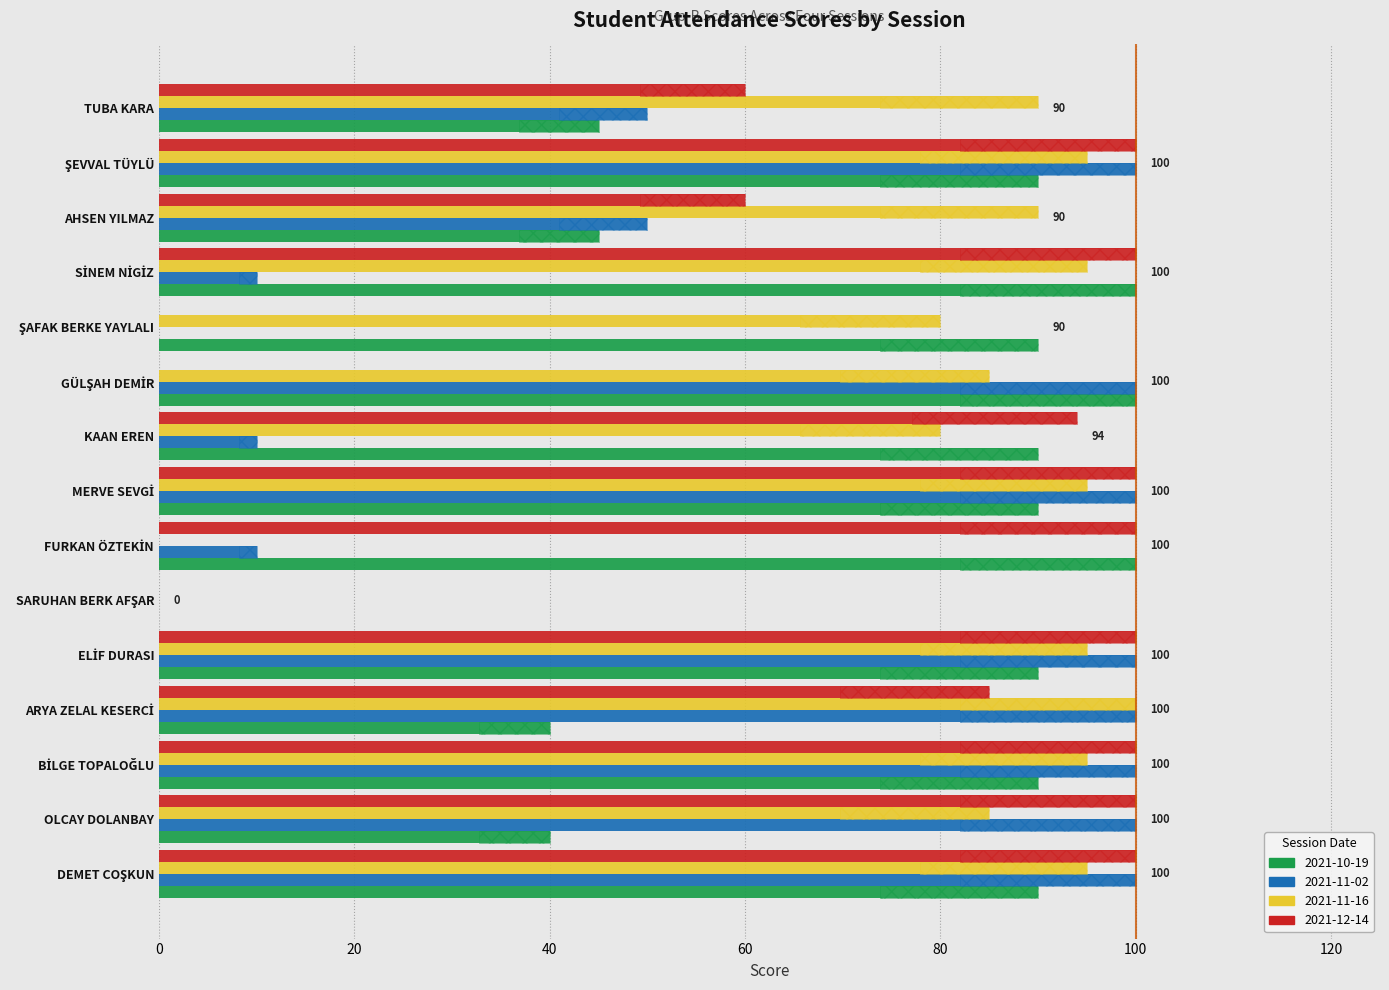

List the labels in order of 2021-11-02 value, smallest first.

SARUHAN BERK AFŞAR, ŞAFAK BERKE YAYLALI, FURKAN ÖZTEKİN, KAAN EREN, SİNEM NİGİZ, AHSEN YILMAZ, TUBA KARA, DEMET COŞKUN, OLCAY DOLANBAY, BİLGE TOPALOĞLU, ARYA ZELAL KESERCİ, ELİF DURASI, MERVE SEVGİ, GÜLŞAH DEMİR, ŞEVVAL TÜYLÜ